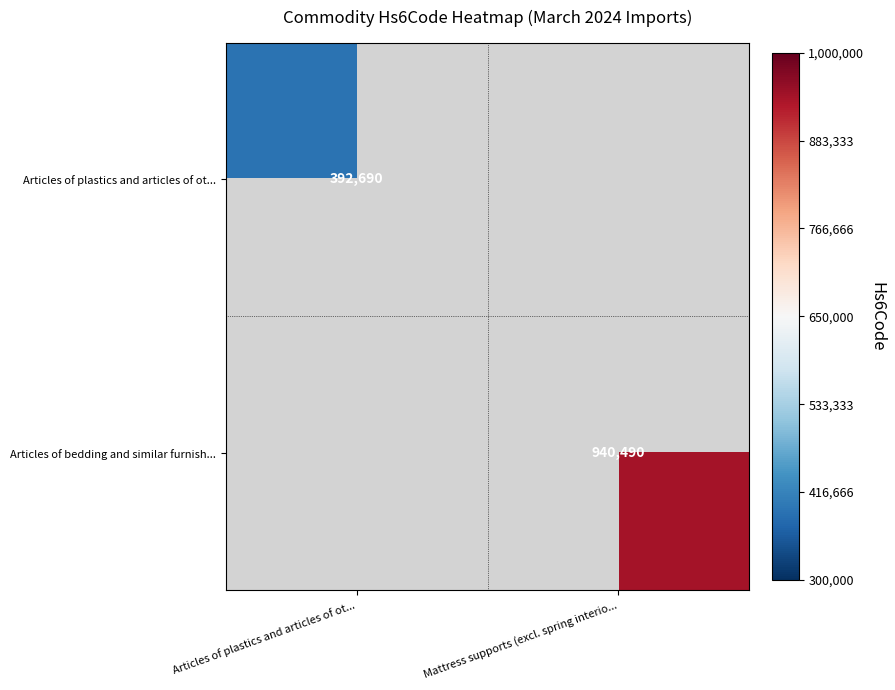

True or false: Articles of bedding and similar furnish... has a value of 1238194.3 at Mattress supports (excl. spring interio....

False